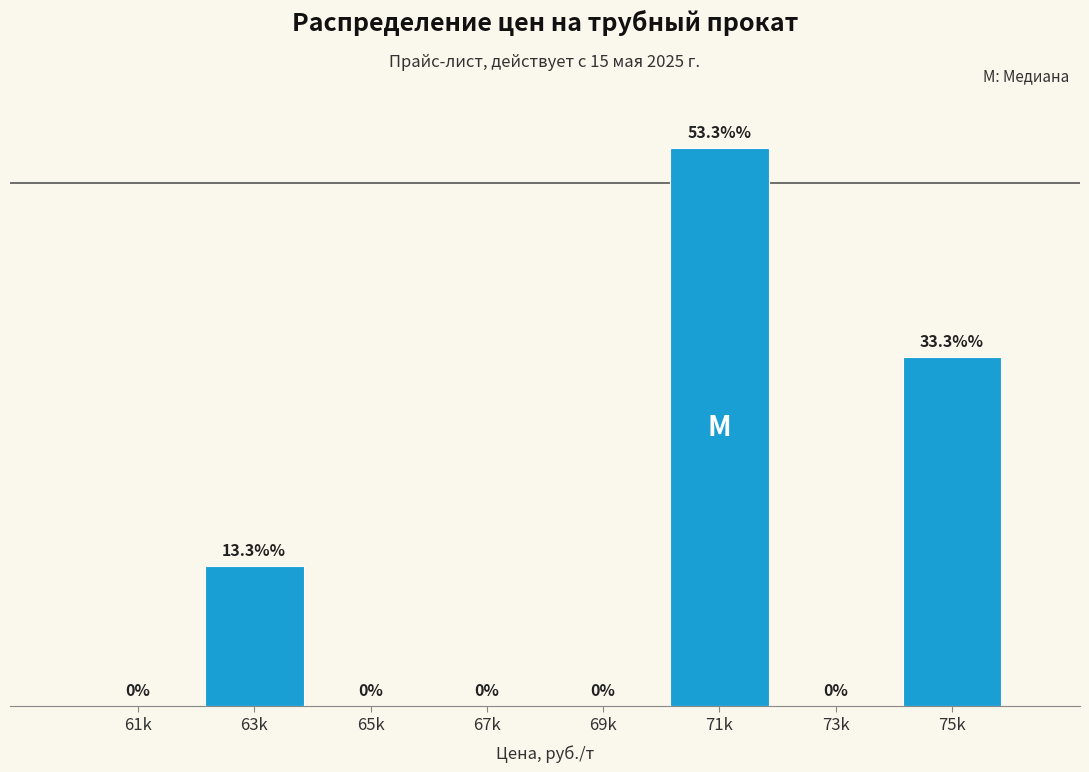

At which label is the value closest to 26?

75k